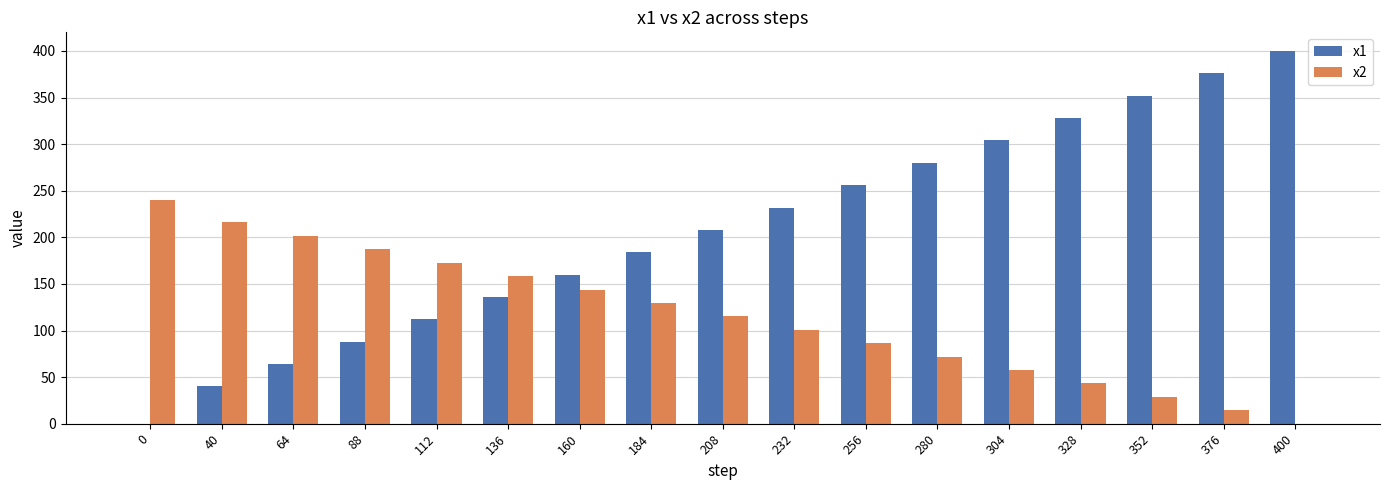

Reading left to right, extract all data points from this chart.

x1: 0.0	40.0	64.0	88.0	112.0	136.0	160.0	184.0	208.0	232.0	256.0	280.0	304.0	328.0	352.0	376.0	400.0
x2: 240.0	216.0	201.6	187.2	172.8	158.4	144.0	129.6	115.2	100.8	86.4	72.0	57.6	43.2	28.8	14.4	0.0